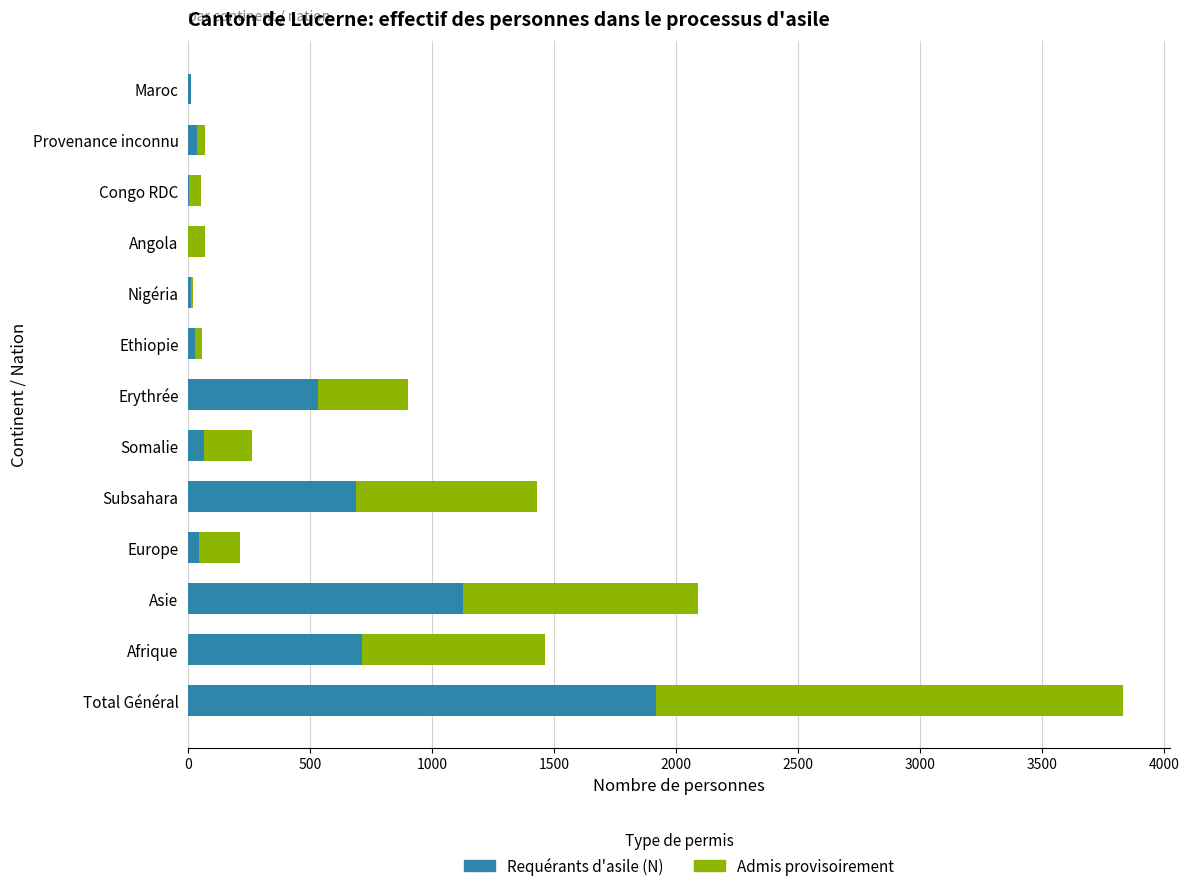

Is it true that Requérants d'asile (N) equals 1083 at Subsahara?

False